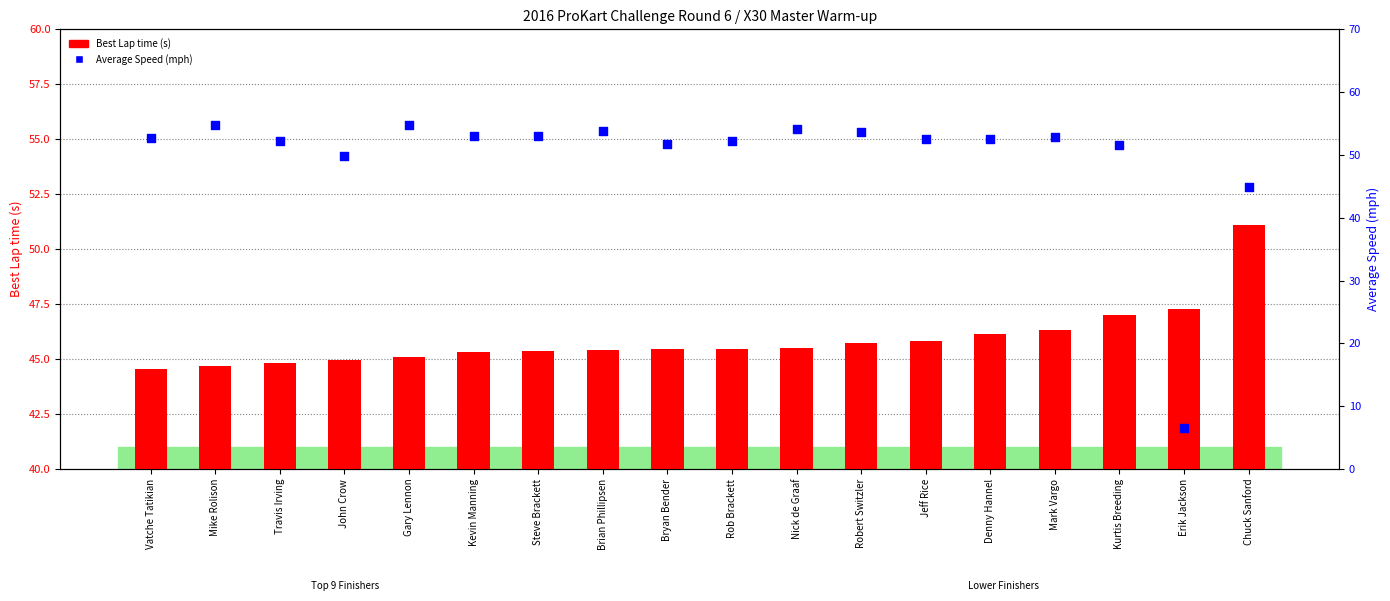

Which series contains the highest Y value?

Average Speed